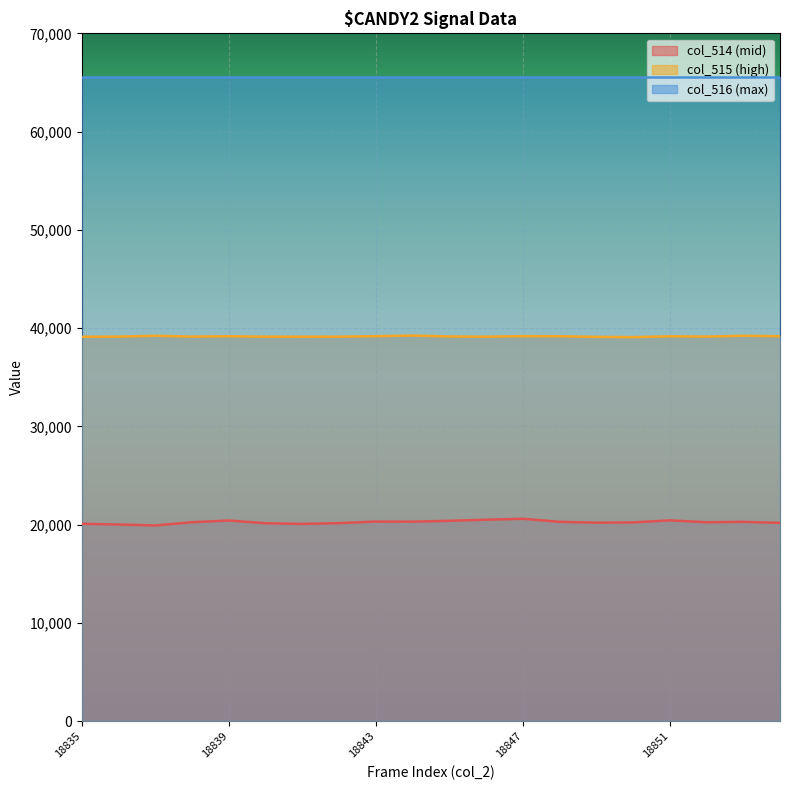

Does the chart display data point markers on the line(s)?

No